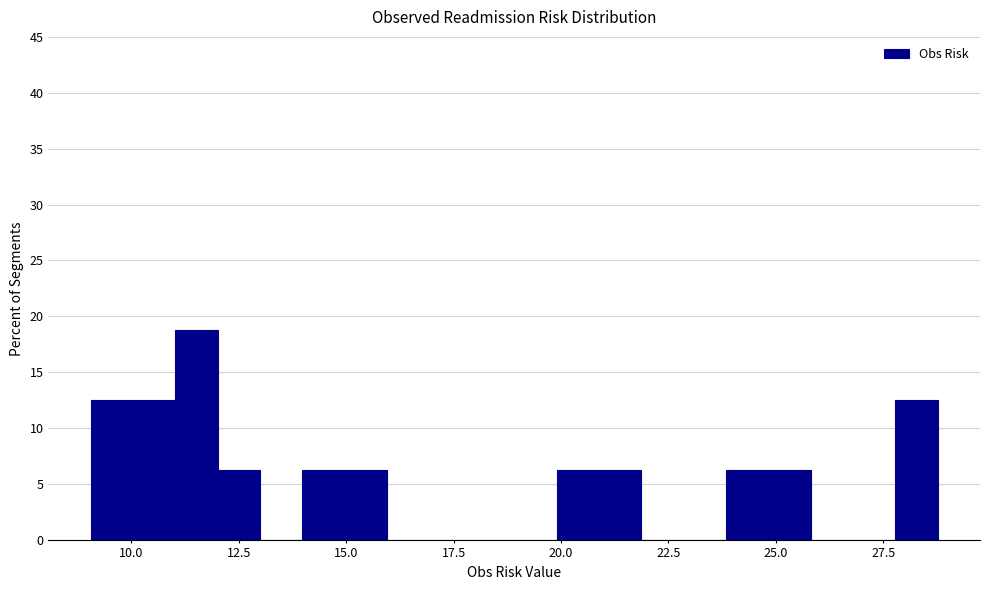

Around what value on the x-axis is the tallest bar? Give the approximate position of its centre, as read against the axis.

11.5